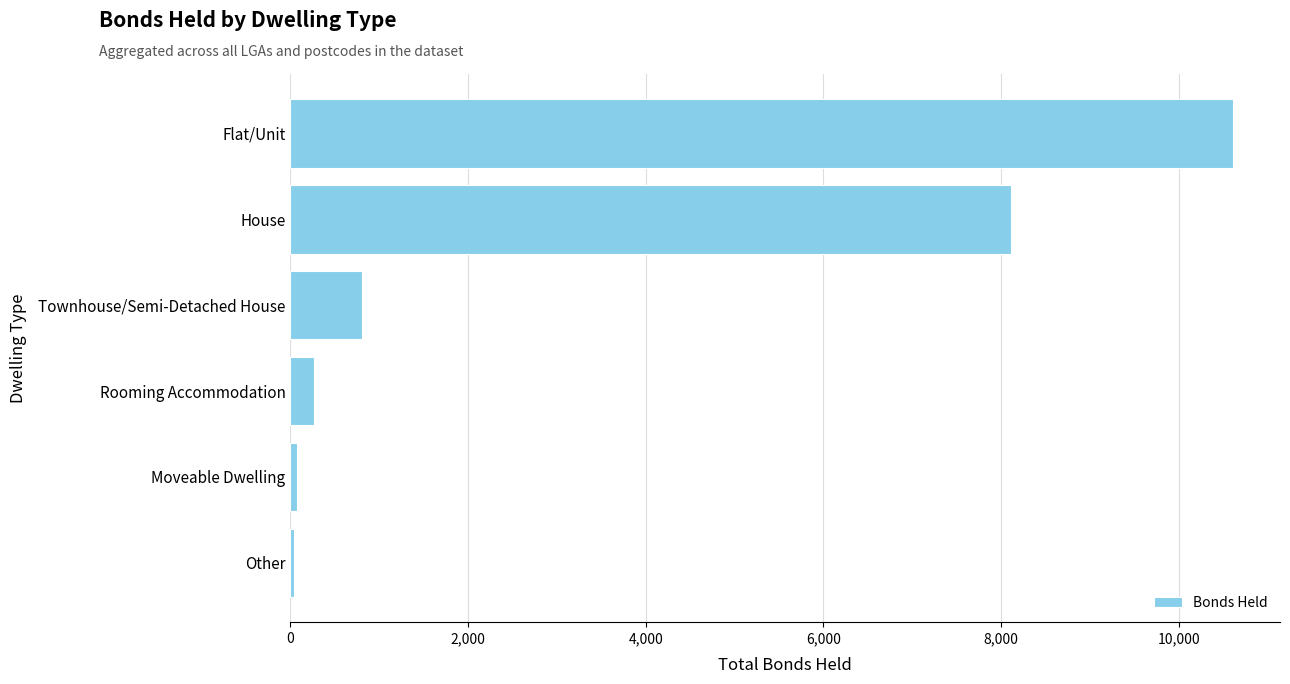

What is the average value?

3319